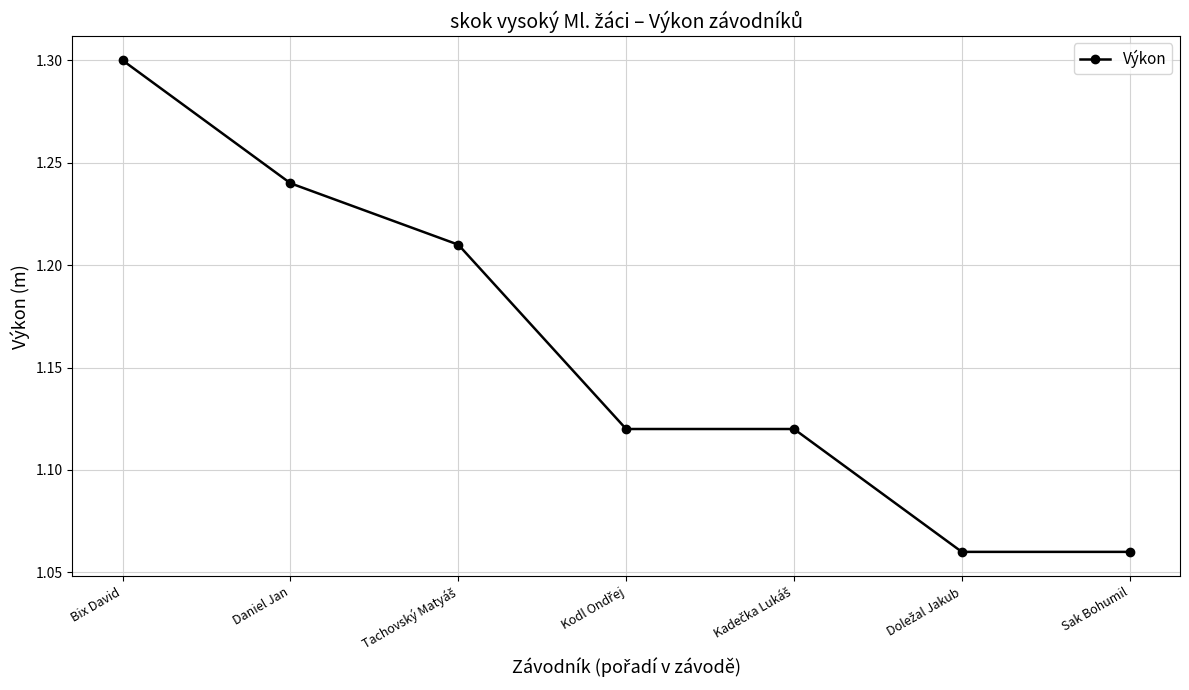

At which category does the chart reach its peak across all series?

Bix David